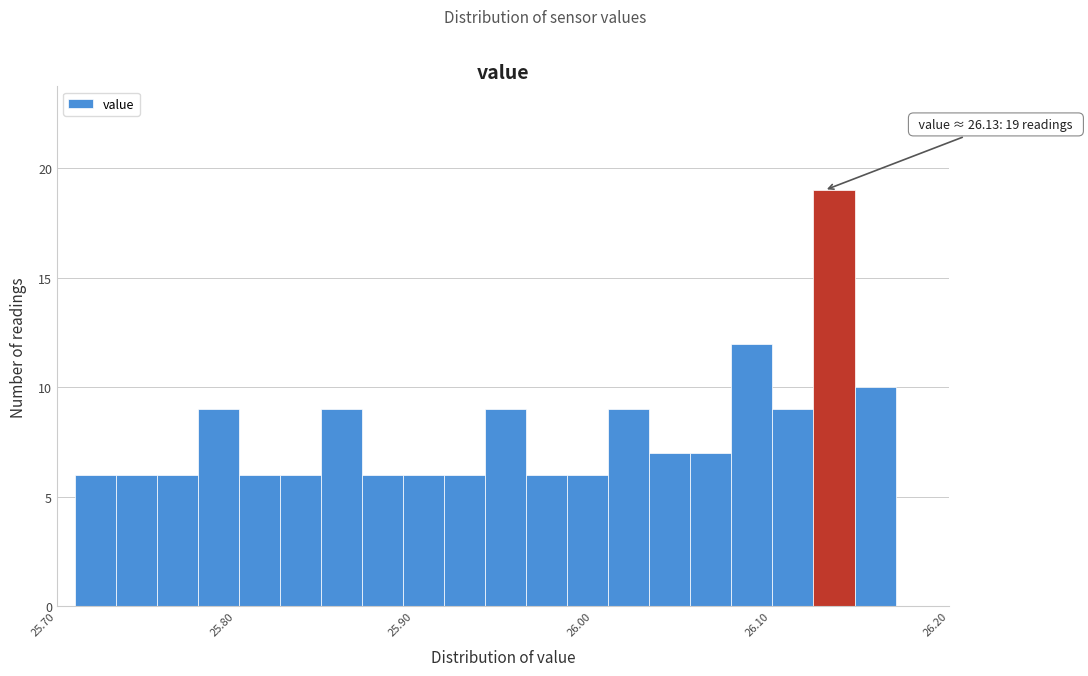

Around what value on the x-axis is the tallest bar? Give the approximate position of its centre, as read against the axis.

26.14